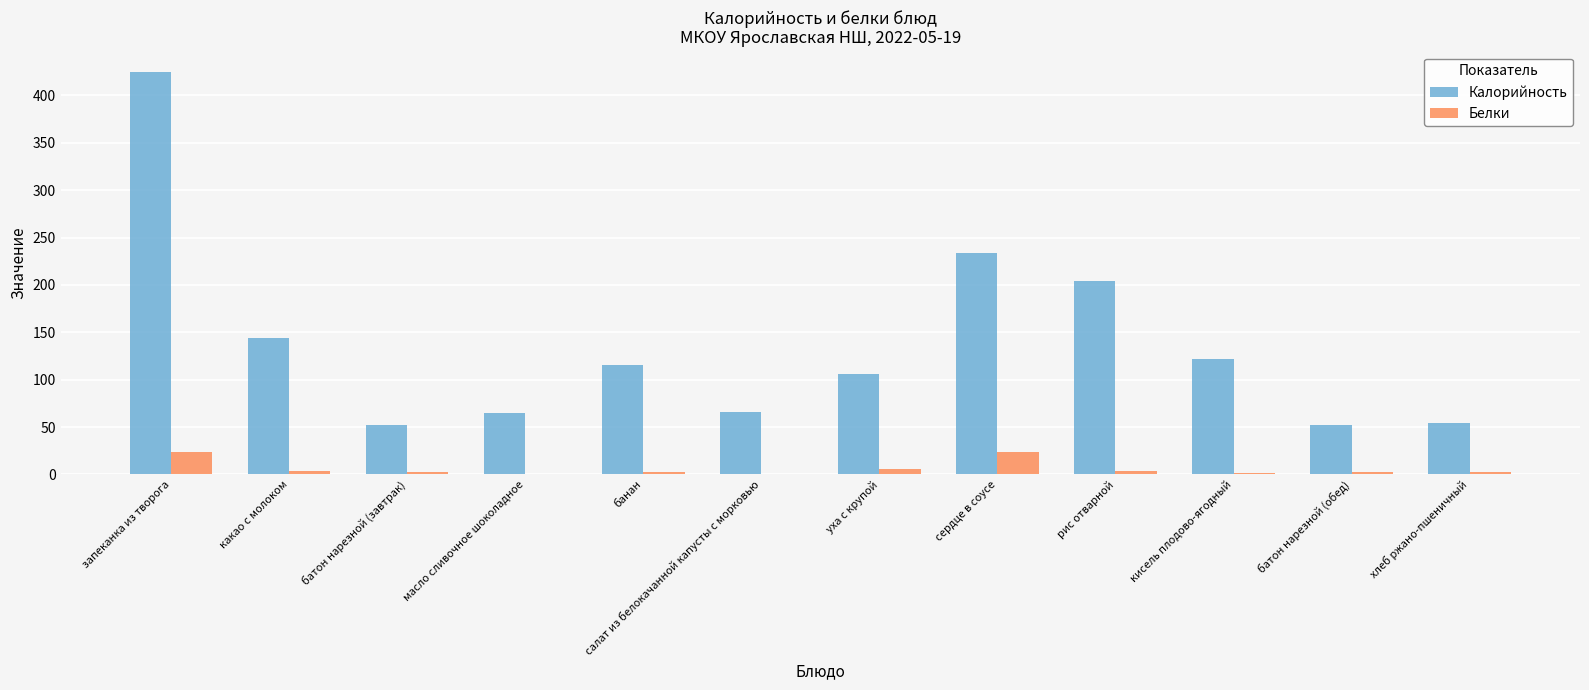

Is the value of Белки at масло сливочное шоколадное greater than the value of Калорийность at уха с крупой?

No